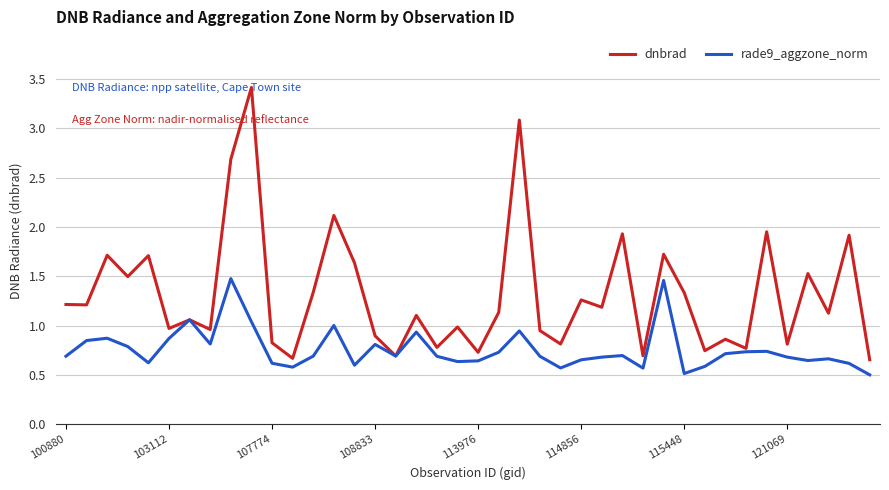

Which series has the widest spread of values?

dnbrad